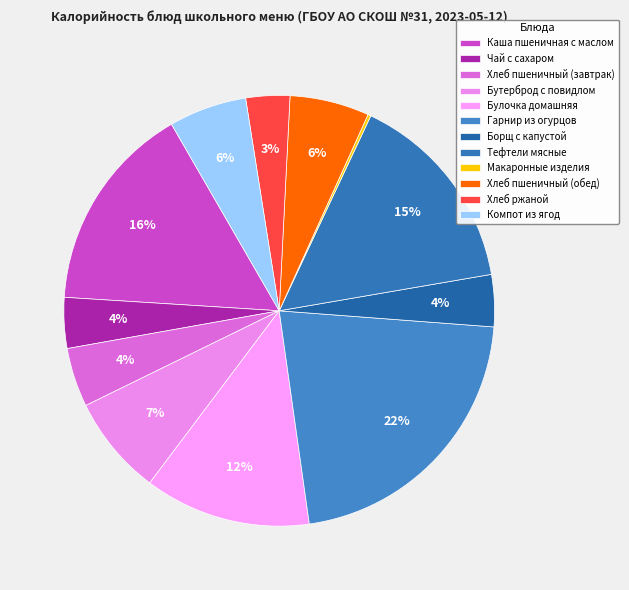

What is the total percentage of Гарнир из огурцов and Борщ с капустой?

25.5%